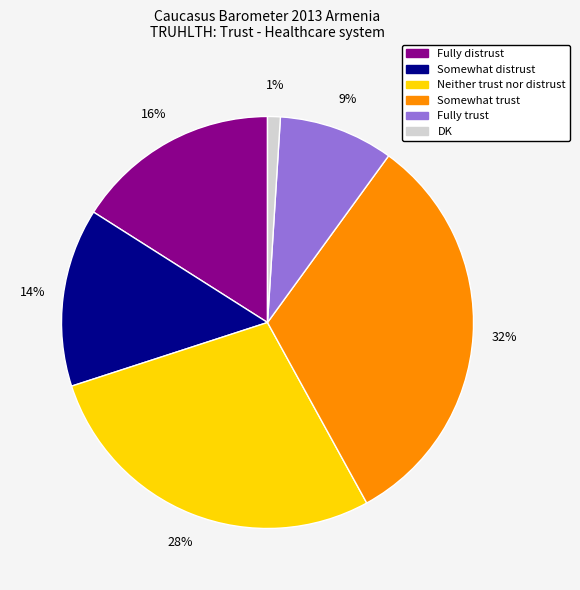

What percentage is the Neither trust nor distrust slice, to the nearest percent?

28%